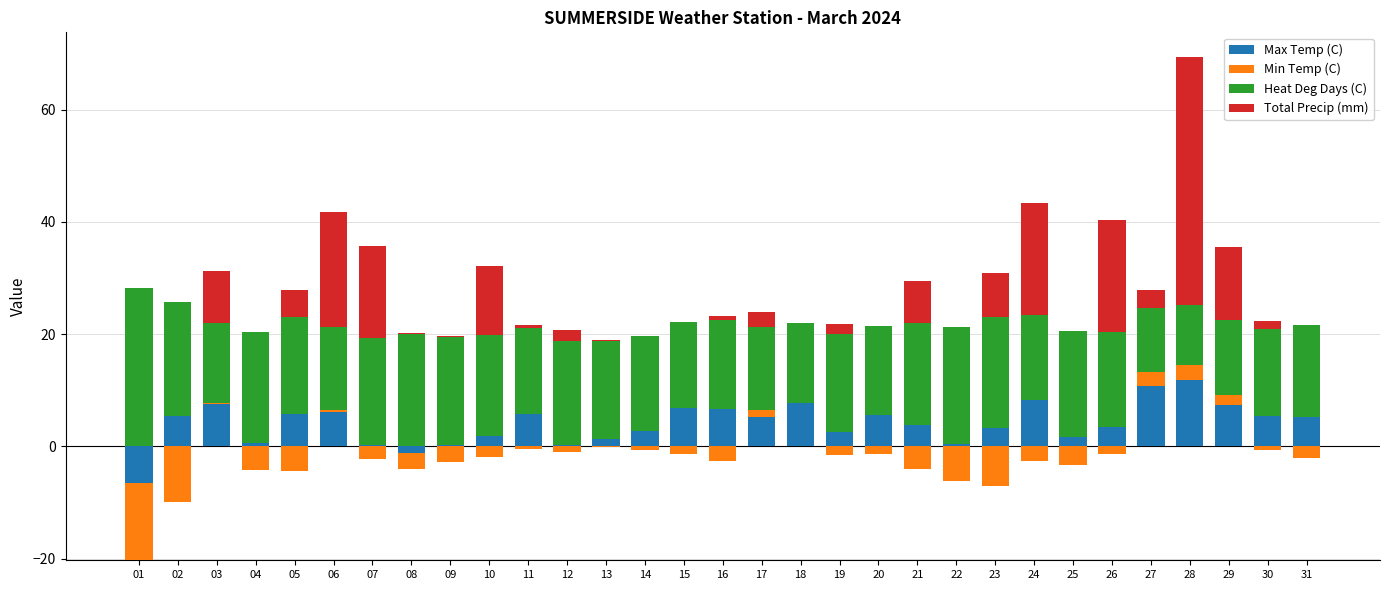

What is the difference between the second highest and second lowest values in the Total Precip (mm) series?

20.5